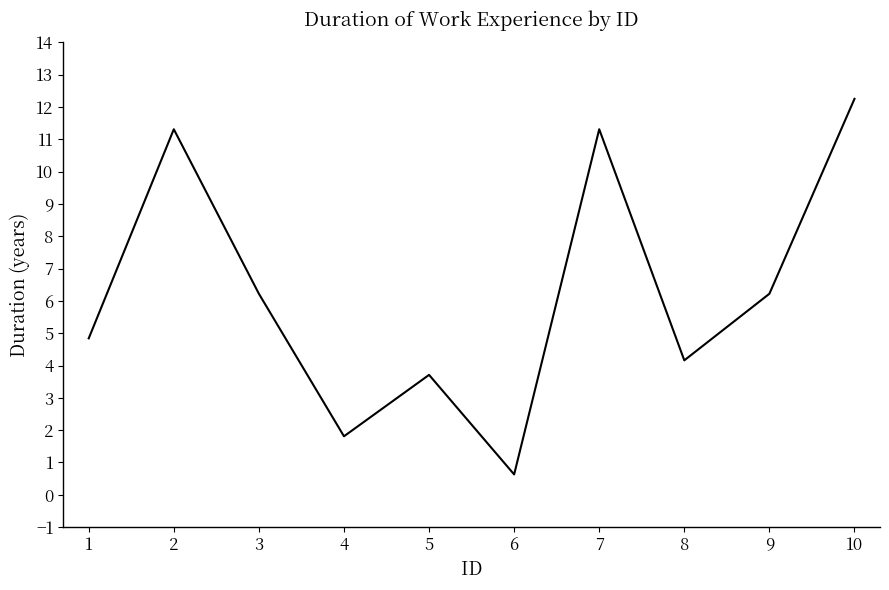

What is the sum of the values at 8 and 9?

10.4